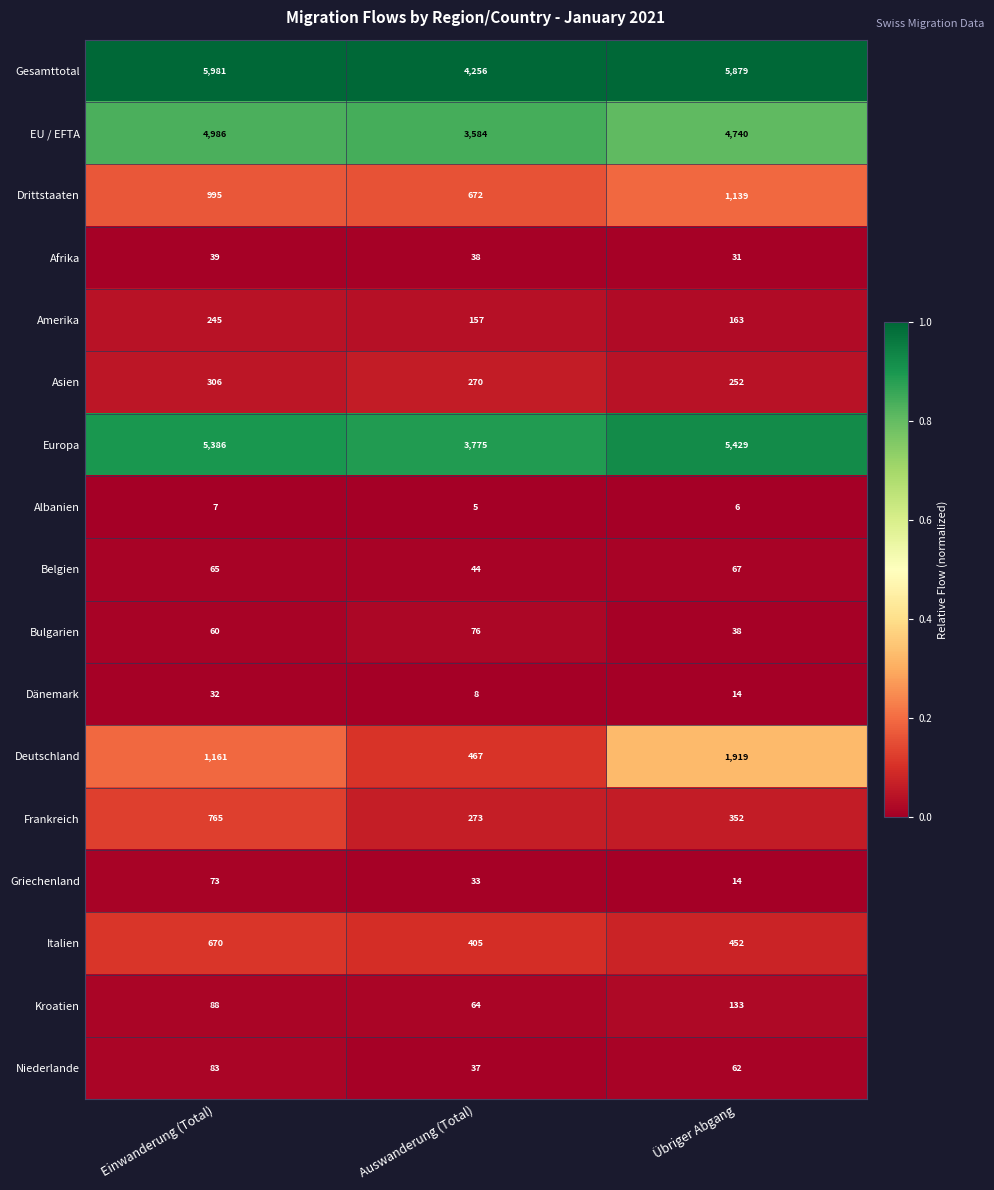

At Einwanderung (Total), list the series in order from largest to smallest.

Gesamttotal, Europa, EU / EFTA, Deutschland, Drittstaaten, Frankreich, Italien, Asien, Amerika, Kroatien, Niederlande, Griechenland, Belgien, Bulgarien, Afrika, Dänemark, Albanien